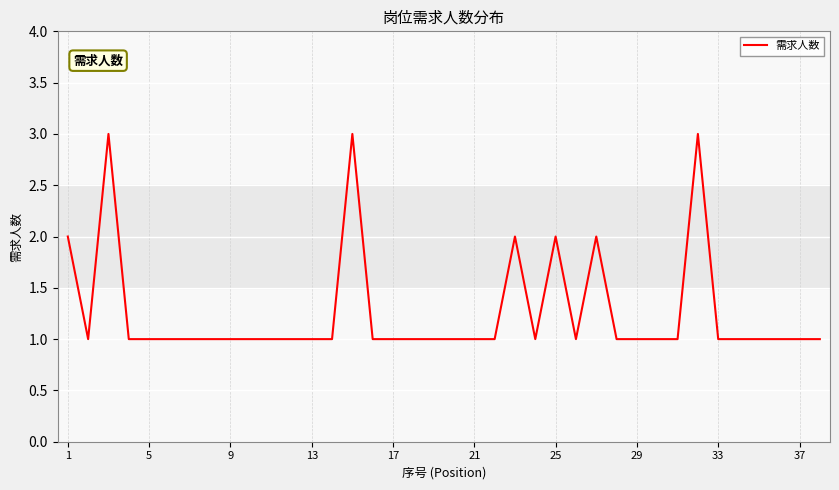

What is the greatest value displayed?

3